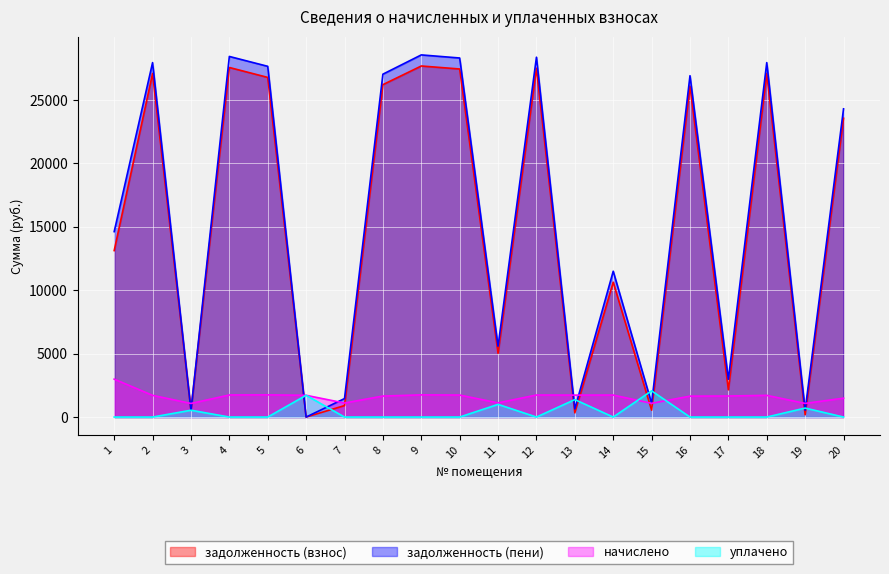

How many interior local peaks does the задолженность (взнос) series have?

7